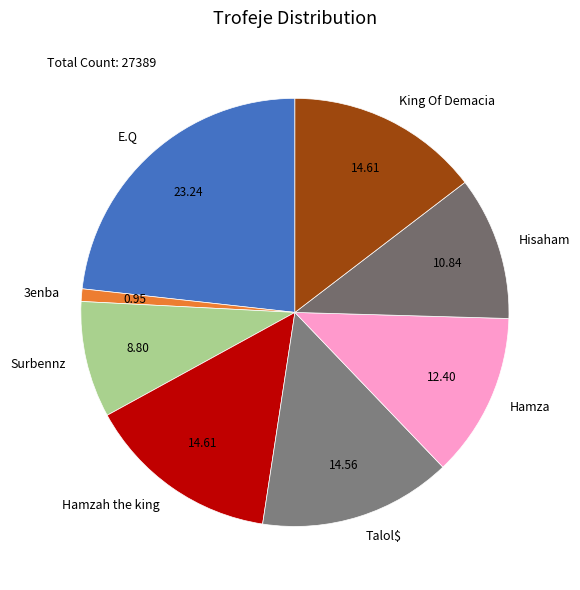

What is the ratio of the value at 3enba to the value at Hamzah the king?

0.1